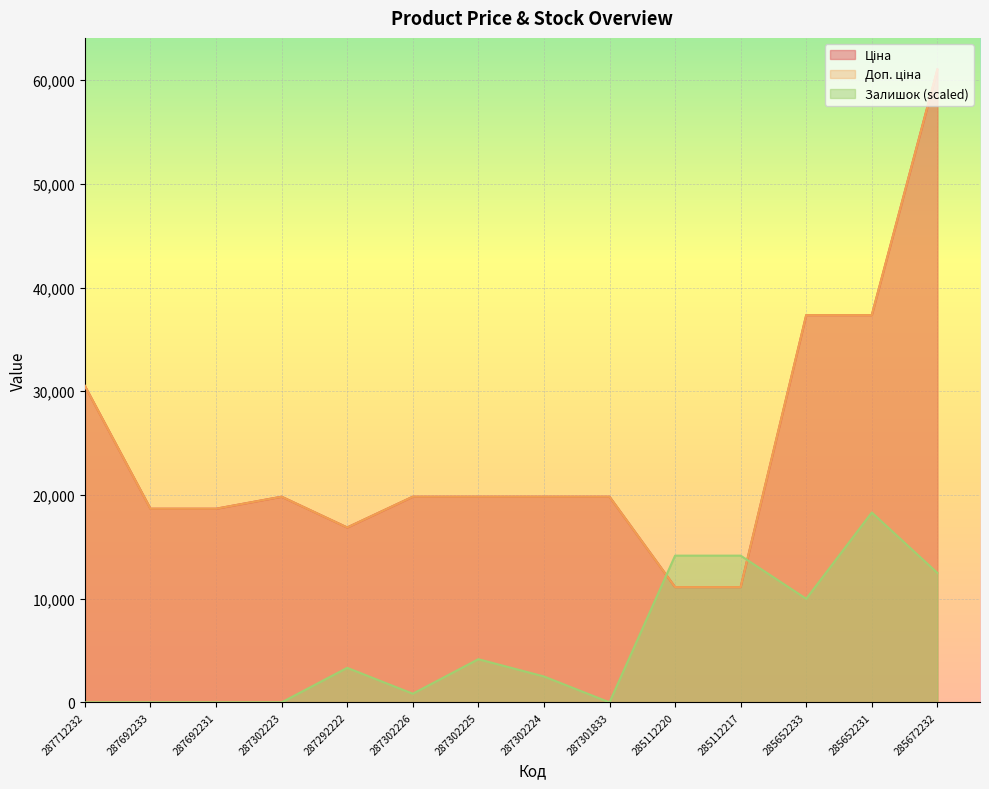

At 287692231, list the series in order from smallest to largest.

Залишок, Ціна, Доп. ціна